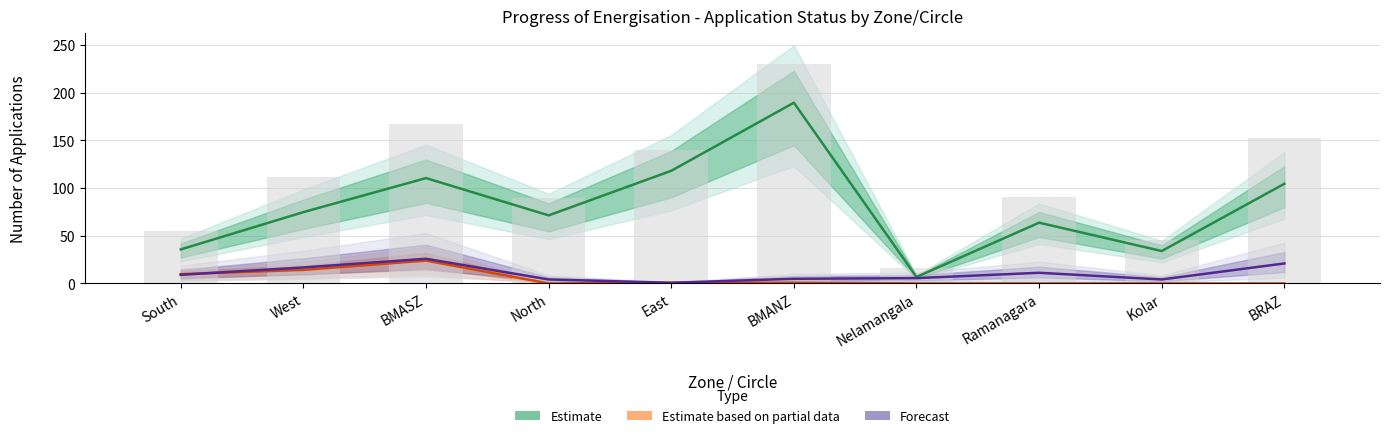

What is the total value across all series at North?

75.6